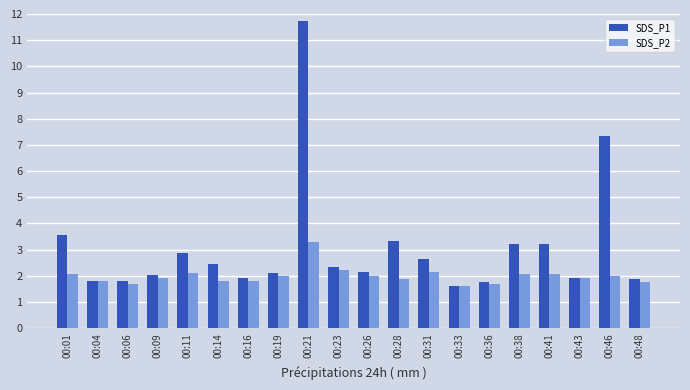

How many groups of bars are there?

20